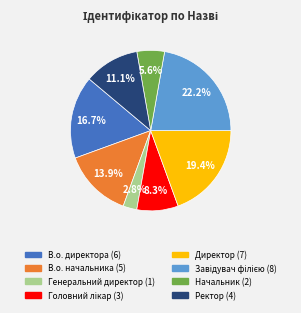

The В.о. начальника slice represents 1% of the pie. True or false?

False